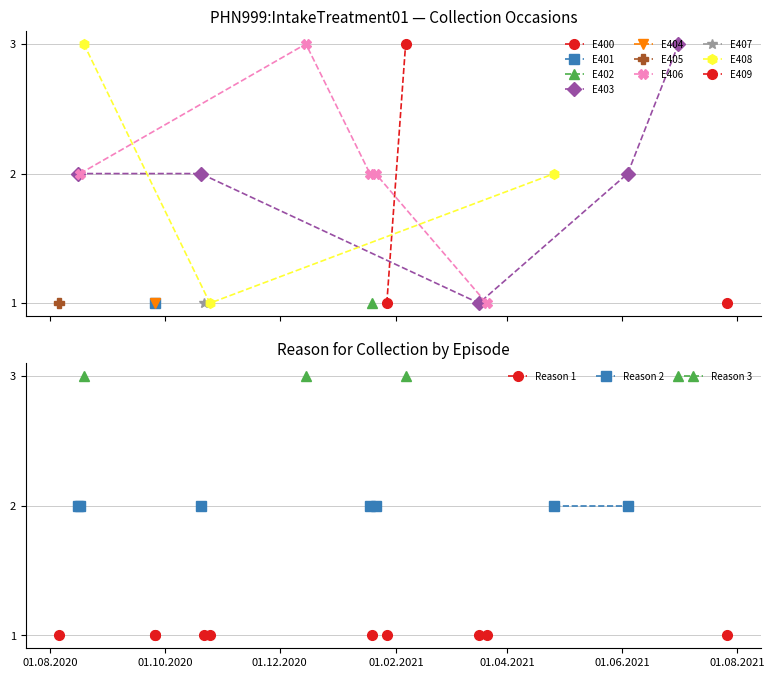

What is the sum of the Reason 2 values at 3 and 9?

4